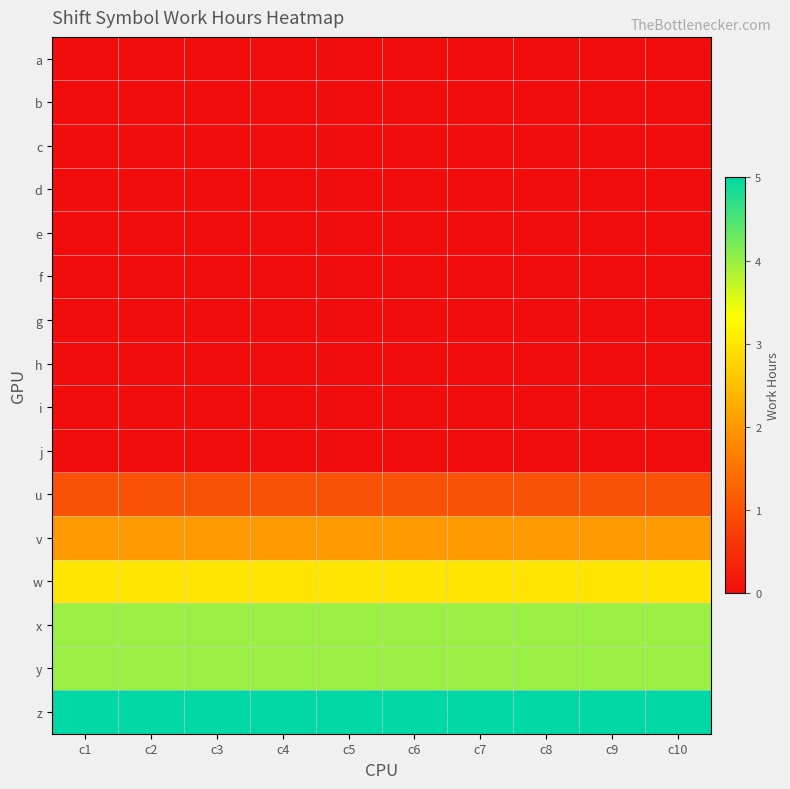

Rank the series at c3 from highest to lowest value.

z, x, y, w, v, u, a, b, c, d, e, f, g, h, i, j